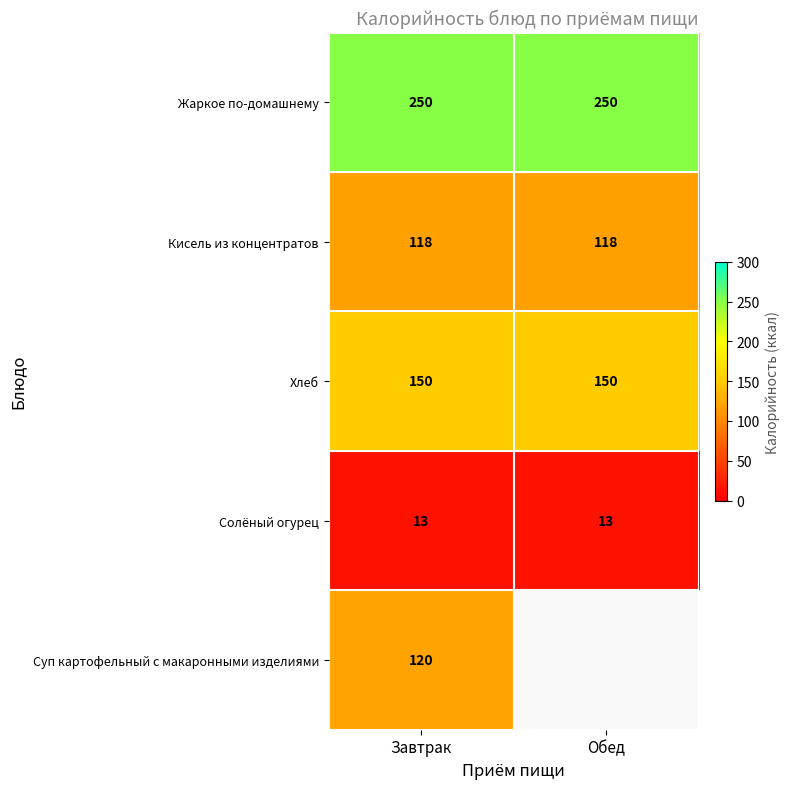

The Солёный огурец series shows 17 at Завтрак. True or false?

False